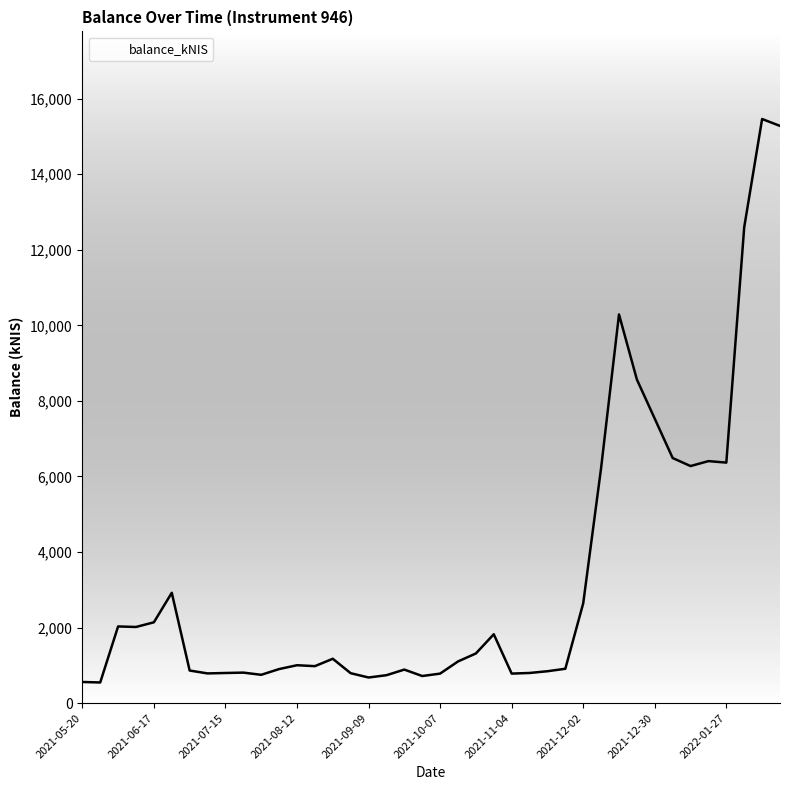

What is the difference between the maximum and minimum values?

14912.0